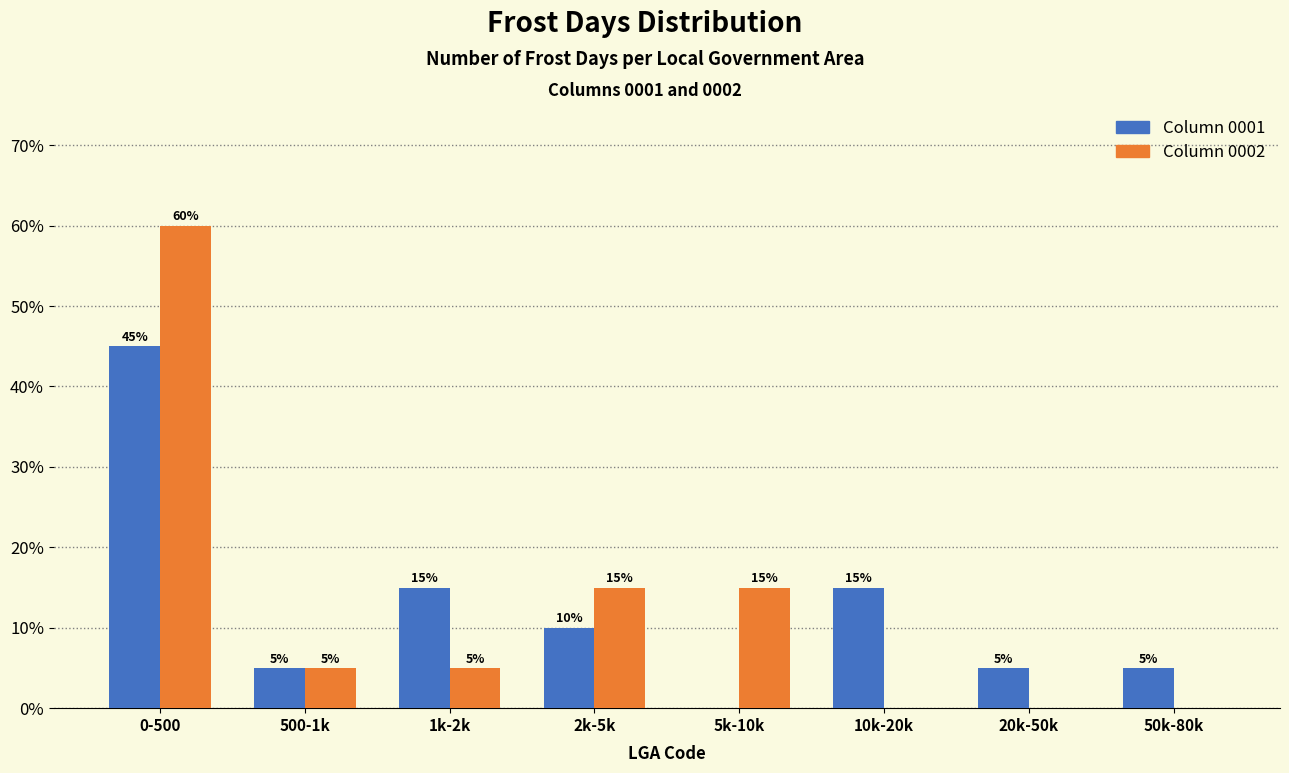

Reading right to left, list all the values displayed in this chart.

Column 0001: 50k-80k=5	20k-50k=5	10k-20k=15	5k-10k=0	2k-5k=10	1k-2k=15	500-1k=5	0-500=45
Column 0002: 50k-80k=0	20k-50k=0	10k-20k=0	5k-10k=15	2k-5k=15	1k-2k=5	500-1k=5	0-500=60